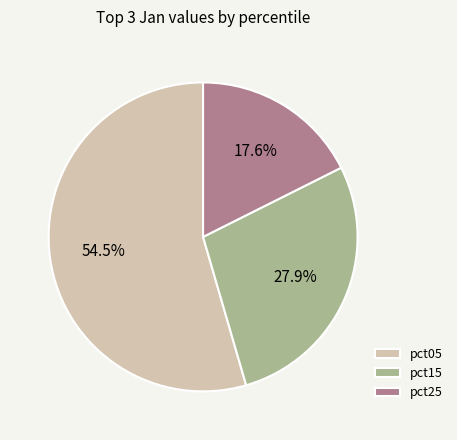

Which has a higher value, pct25 or pct15?

pct15